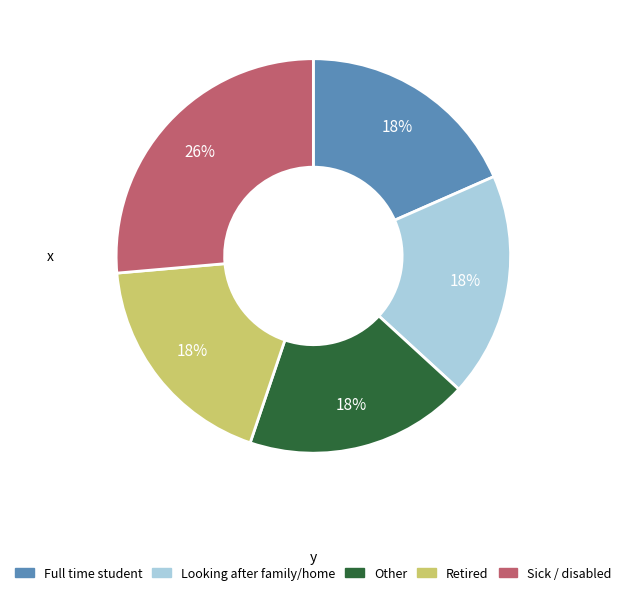

Approximately how many times larger is the value at Looking after family/home compared to Other?

1.0